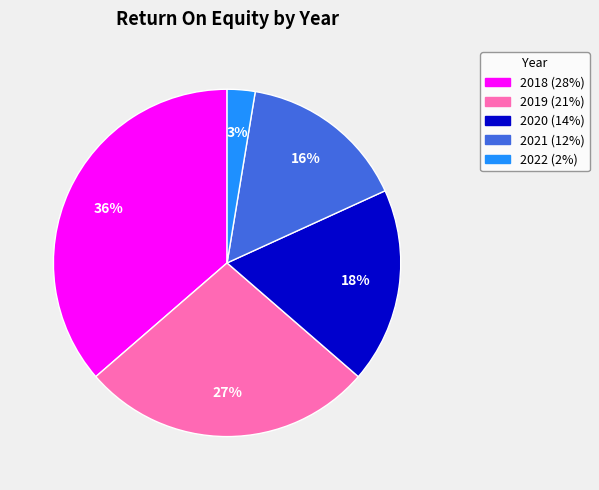

To the nearest percent, what percentage of the pie is 2021?

16%